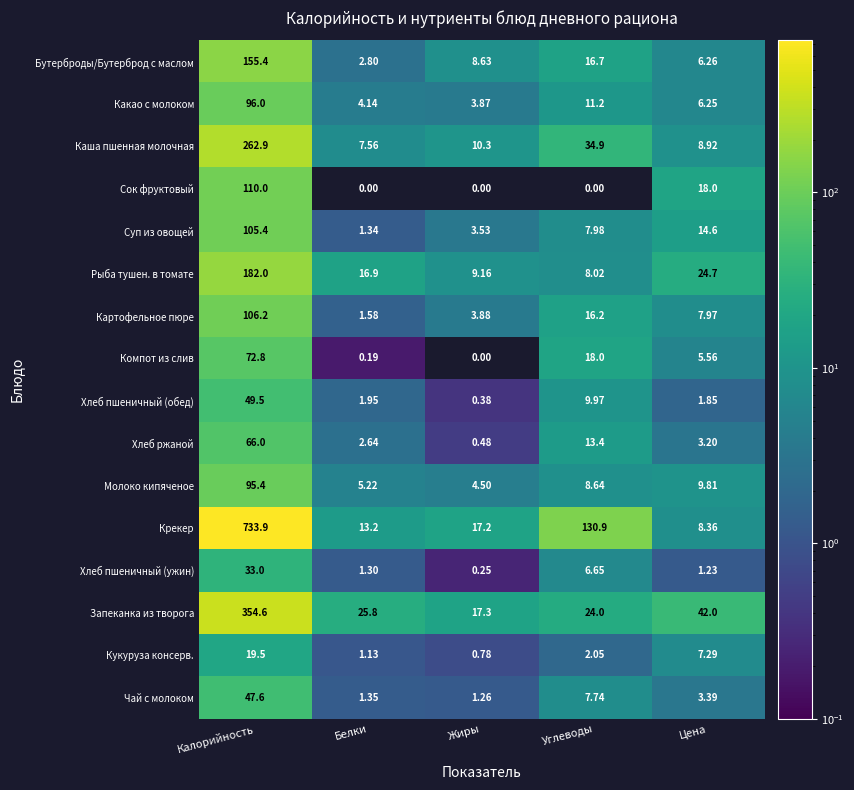

How many series are shown in this chart?

16